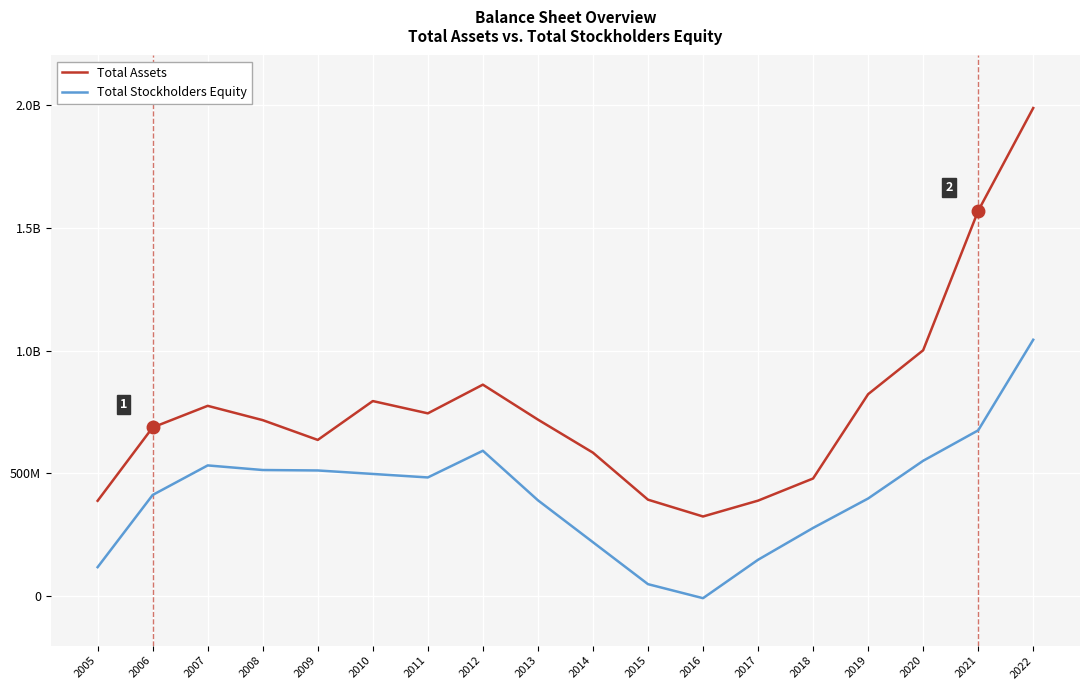

Is this an area chart (filled region under the line)?

No